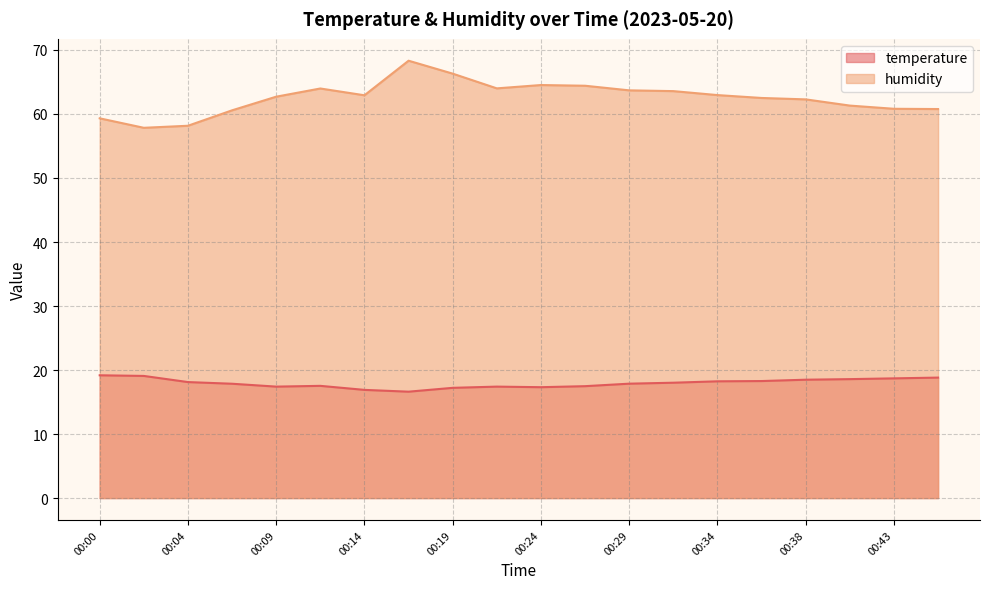

What is the sum of all temperature values?

359.1